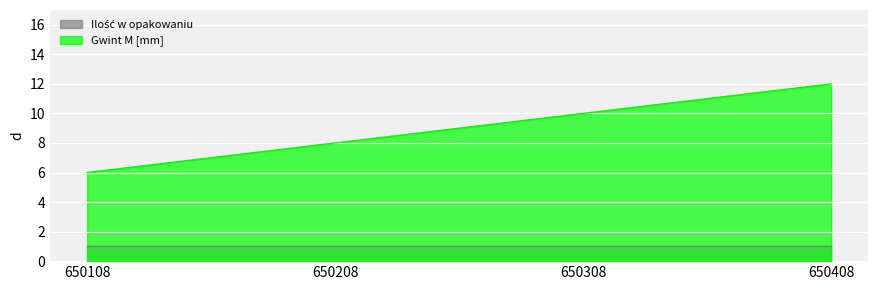

Which has a higher value, 650308 or 650208?

650308